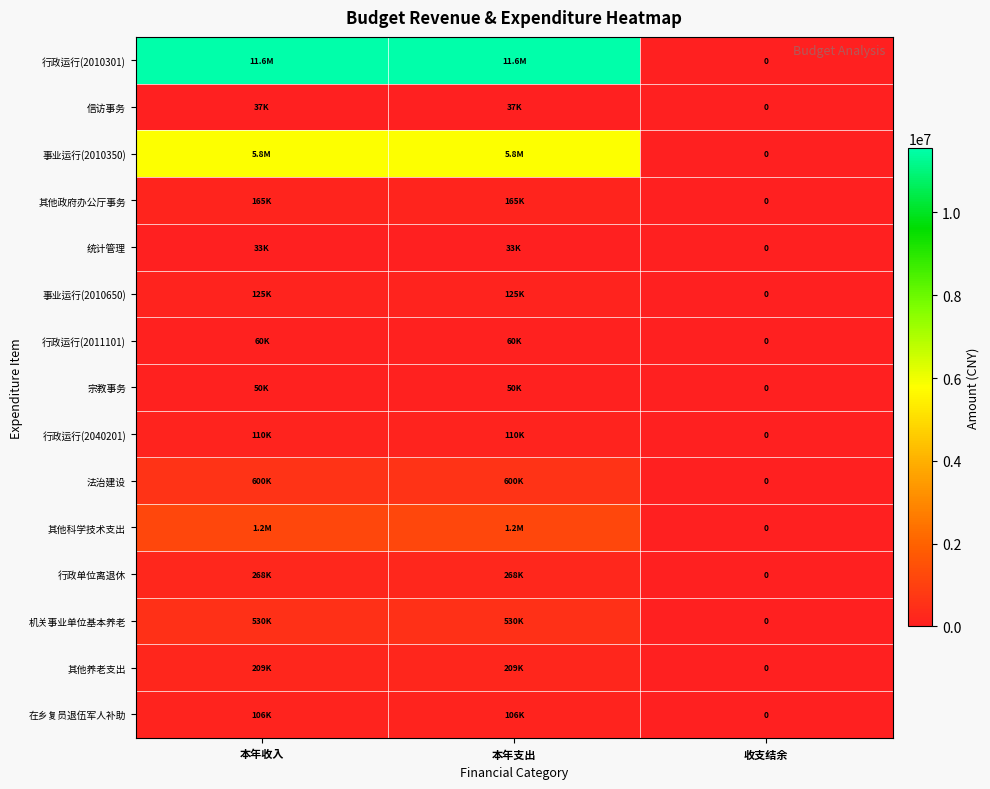

Rank the series at 本年支出 from highest to lowest value.

行政运行(2010301), 事业运行(2010350), 其他科学技术支出, 法治建设, 机关事业单位基本养老, 行政单位离退休, 其他养老支出, 其他政府办公厅事务, 事业运行(2010650), 行政运行(2040201), 在乡复员退伍军人补助, 行政运行(2011101), 宗教事务, 信访事务, 统计管理